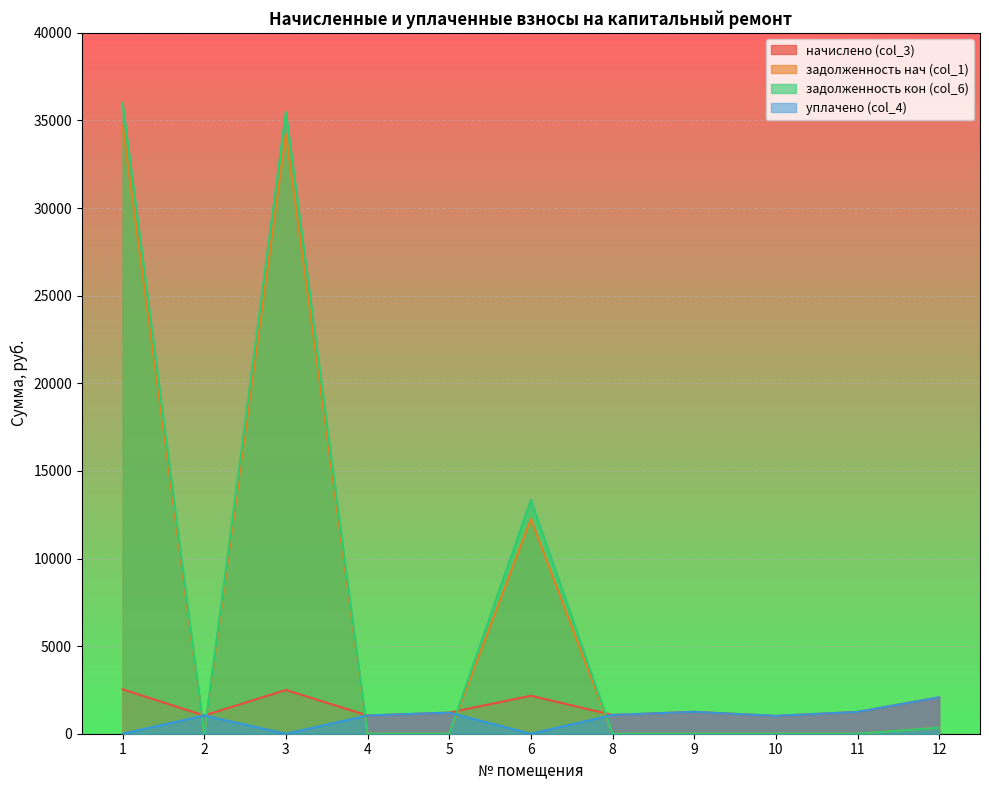

What is the sum of all начислено (col_3) values?

17139.3